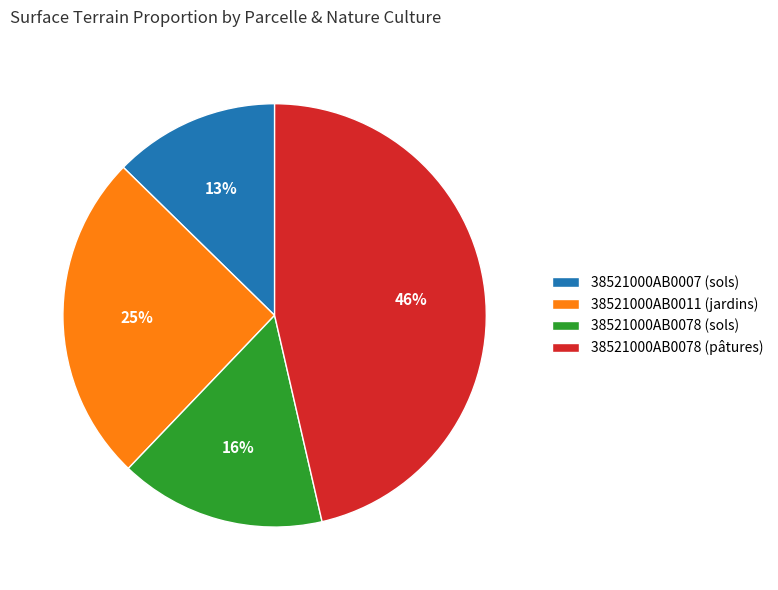

Between 38521000AB0007 (sols) and 38521000AB0078 (sols), which is larger?

38521000AB0078 (sols)